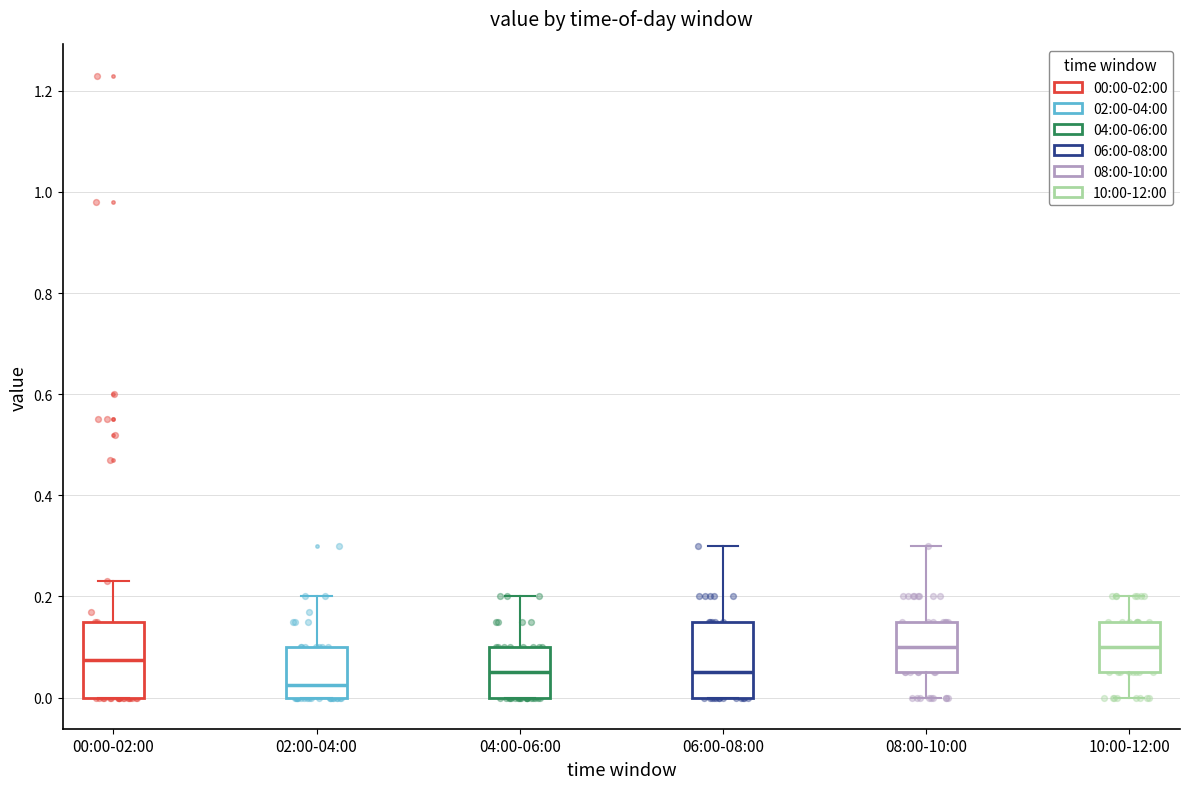

Which box has the lowest median line?

02:00-04:00